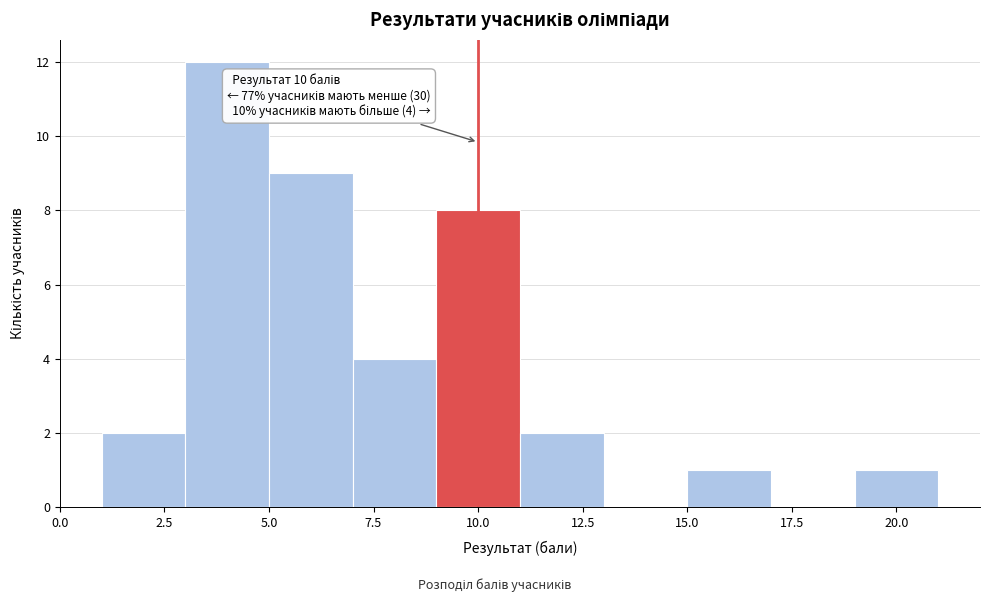

Over which range of the x-axis is the bar tallest?

3 to 5